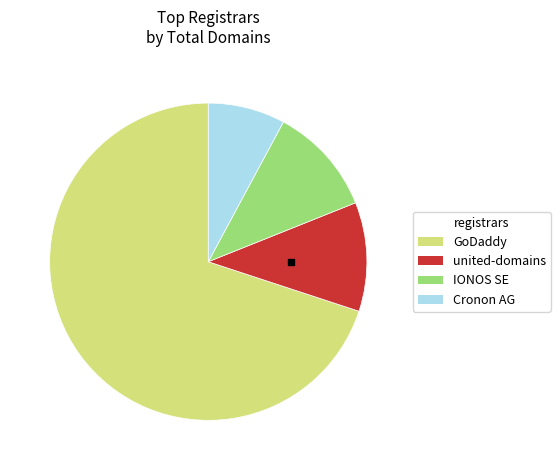

Is there a majority slice in this chart?

Yes